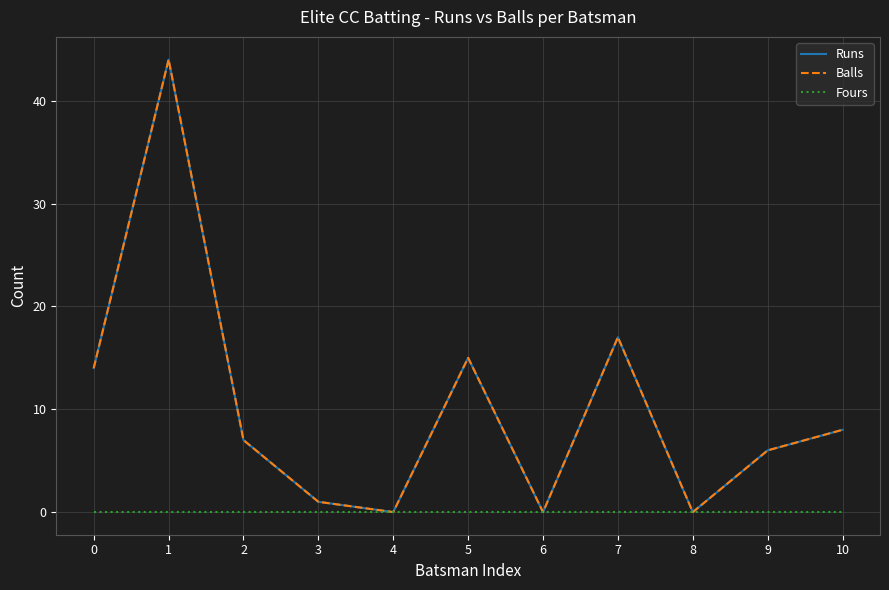

True or false: Fours and Runs cross at least once.

False